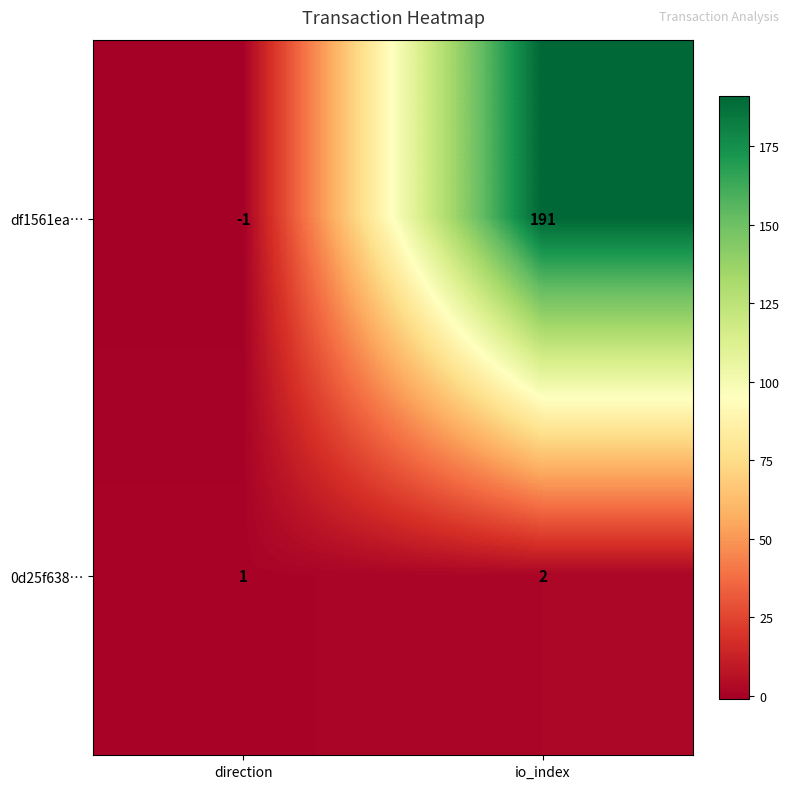

What is the sum of the 0d25f638… values at direction and io_index?

3